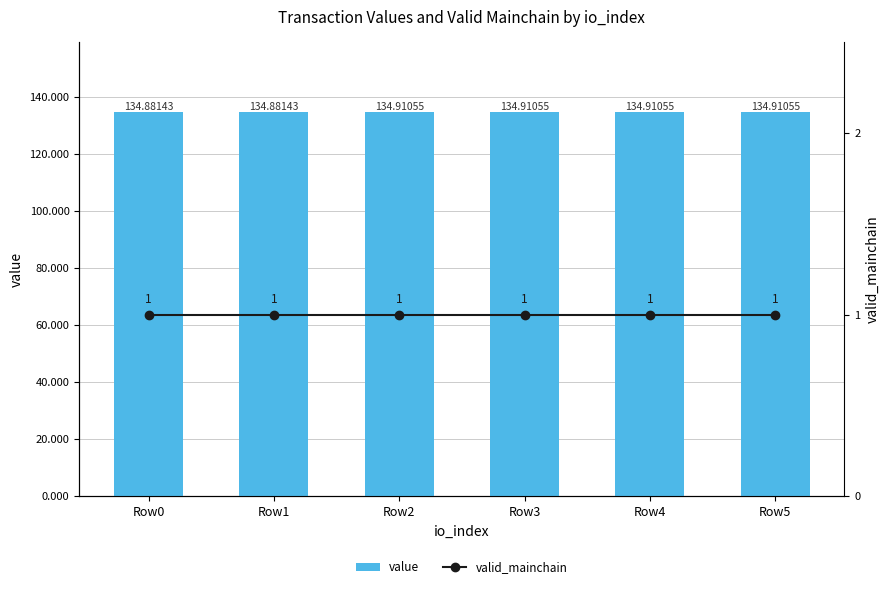

What is the maximum value for value?

134.9